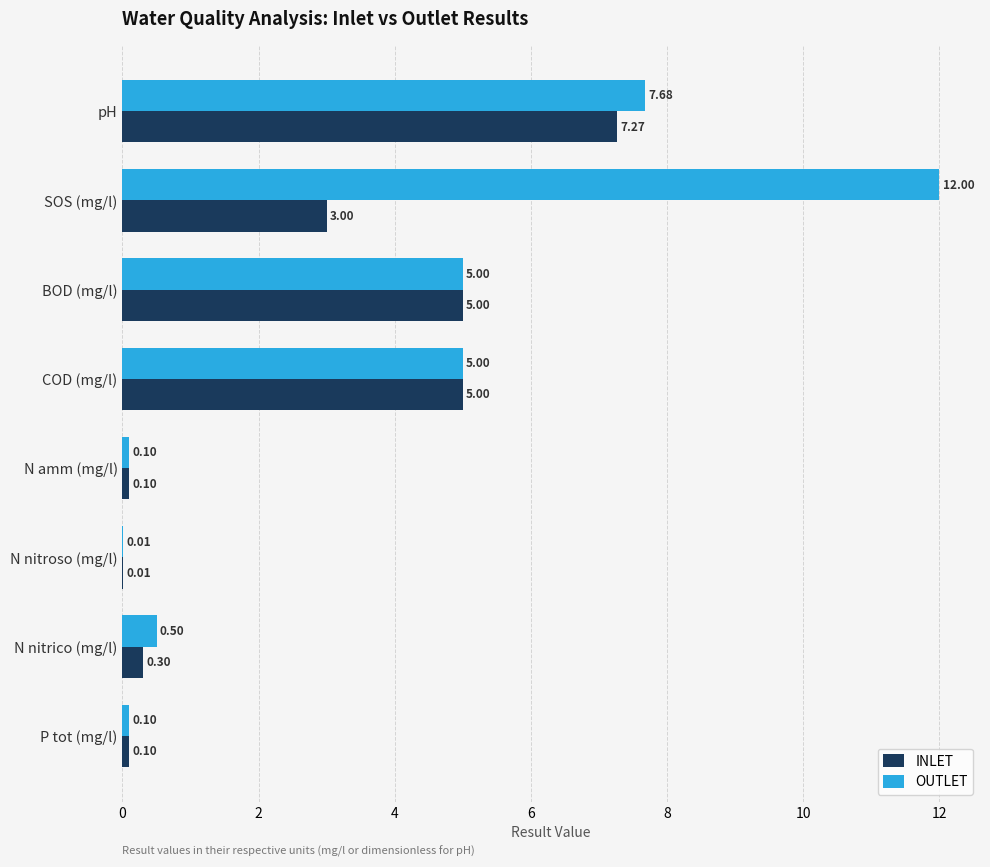

Between N nitrico (mg/l) and P tot (mg/l), which series saw the biggest shift?

OUTLET